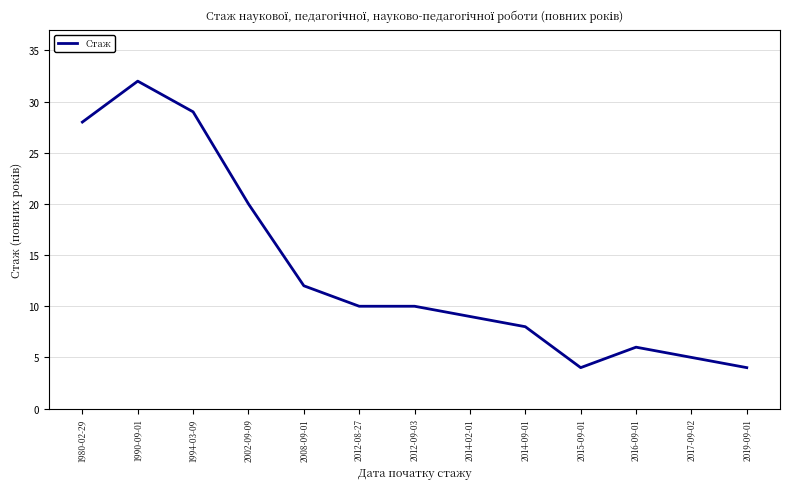

The value at 1994-03-09 is 39. True or false?

False